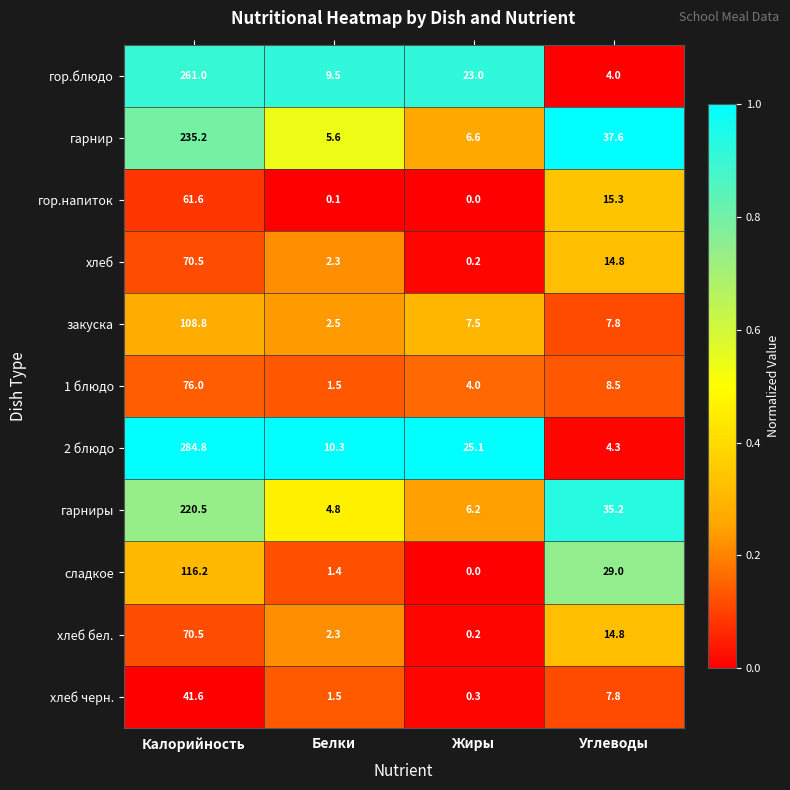

What is the spread (max minus min) of values at Калорийность?

243.2